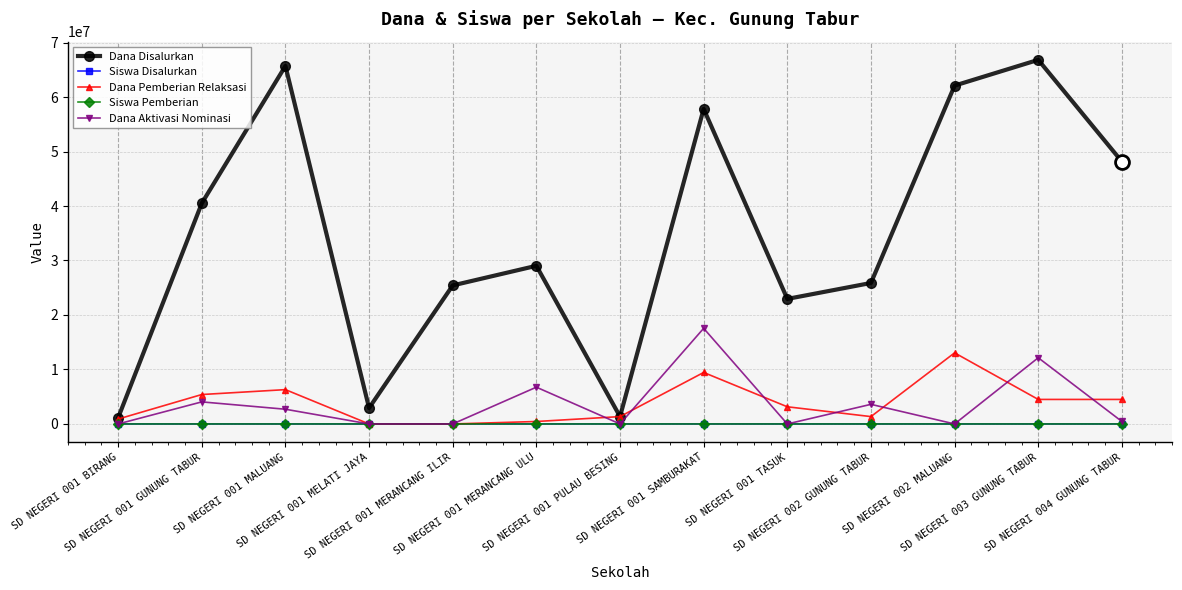

What is the sum of all Dana Aktivasi Nominasi values?

47250000